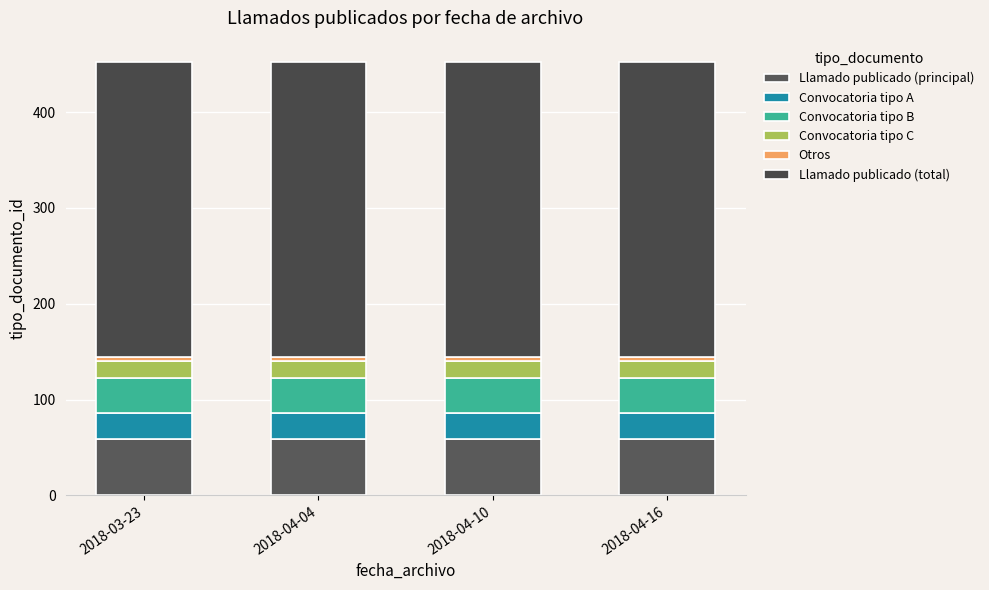

How many bars are there in total?

4